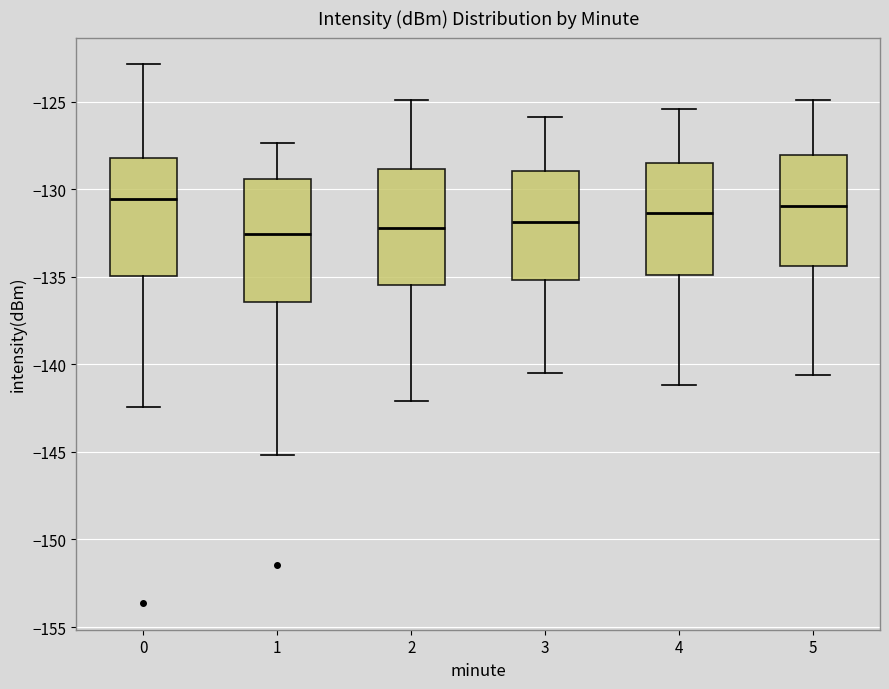

Reading left to right, transcribe this box plot: for each box, give where its median line is, the range the box spans, and where its two whiskers end, as read against the y-axis. The values are not printed on the chart, so give them approximately, as read against the axis.

0: median -130.5, box -135.0 to -128.0, whiskers -142.5 to -123.0
1: median -132.5, box -136.5 to -129.5, whiskers -145.0 to -127.5
2: median -132.0, box -135.5 to -129.0, whiskers -142.0 to -125.0
3: median -132.0, box -135.0 to -129.0, whiskers -140.5 to -126.0
4: median -131.5, box -135.0 to -128.5, whiskers -141.0 to -125.5
5: median -131.0, box -134.5 to -128.0, whiskers -140.5 to -125.0